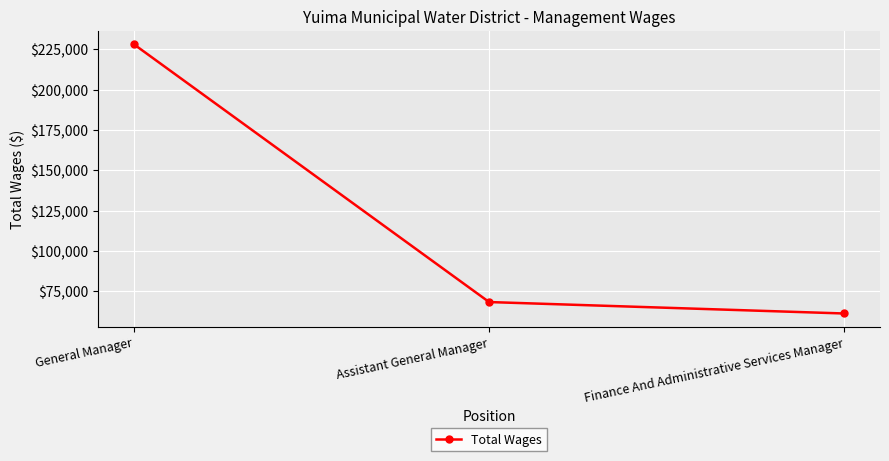

Reading right to left, list all the values displayed in this chart.

61174	68275	228227